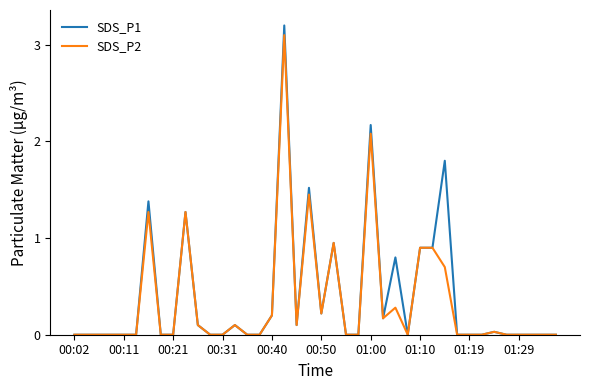

What is the greatest value displayed?

3.2